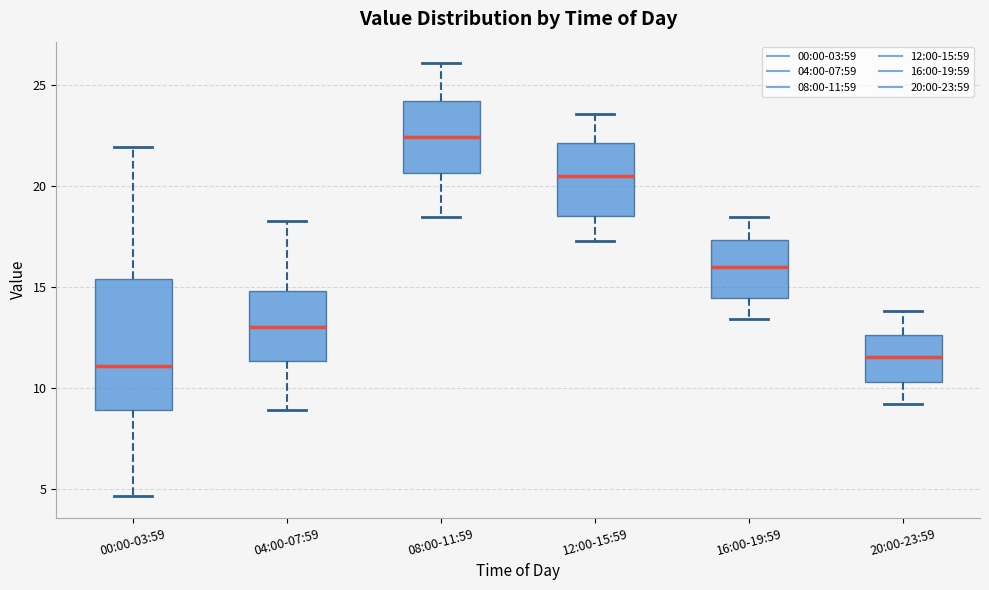

Reading left to right, transcribe this box plot: for each box, give where its median line is, the range the box spans, and where its two whiskers end, as read against the y-axis. The values are not printed on the chart, so give them approximately, as read against the axis.

00:00-03:59: median 11.0, box 9.0 to 15.5, whiskers 4.5 to 22.0
04:00-07:59: median 13.0, box 11.5 to 15.0, whiskers 9.0 to 18.5
08:00-11:59: median 22.5, box 20.5 to 24.5, whiskers 18.5 to 26.0
12:00-15:59: median 20.5, box 18.5 to 22.0, whiskers 17.5 to 23.5
16:00-19:59: median 16.0, box 14.5 to 17.5, whiskers 13.5 to 18.5
20:00-23:59: median 11.5, box 10.5 to 12.5, whiskers 9.0 to 14.0